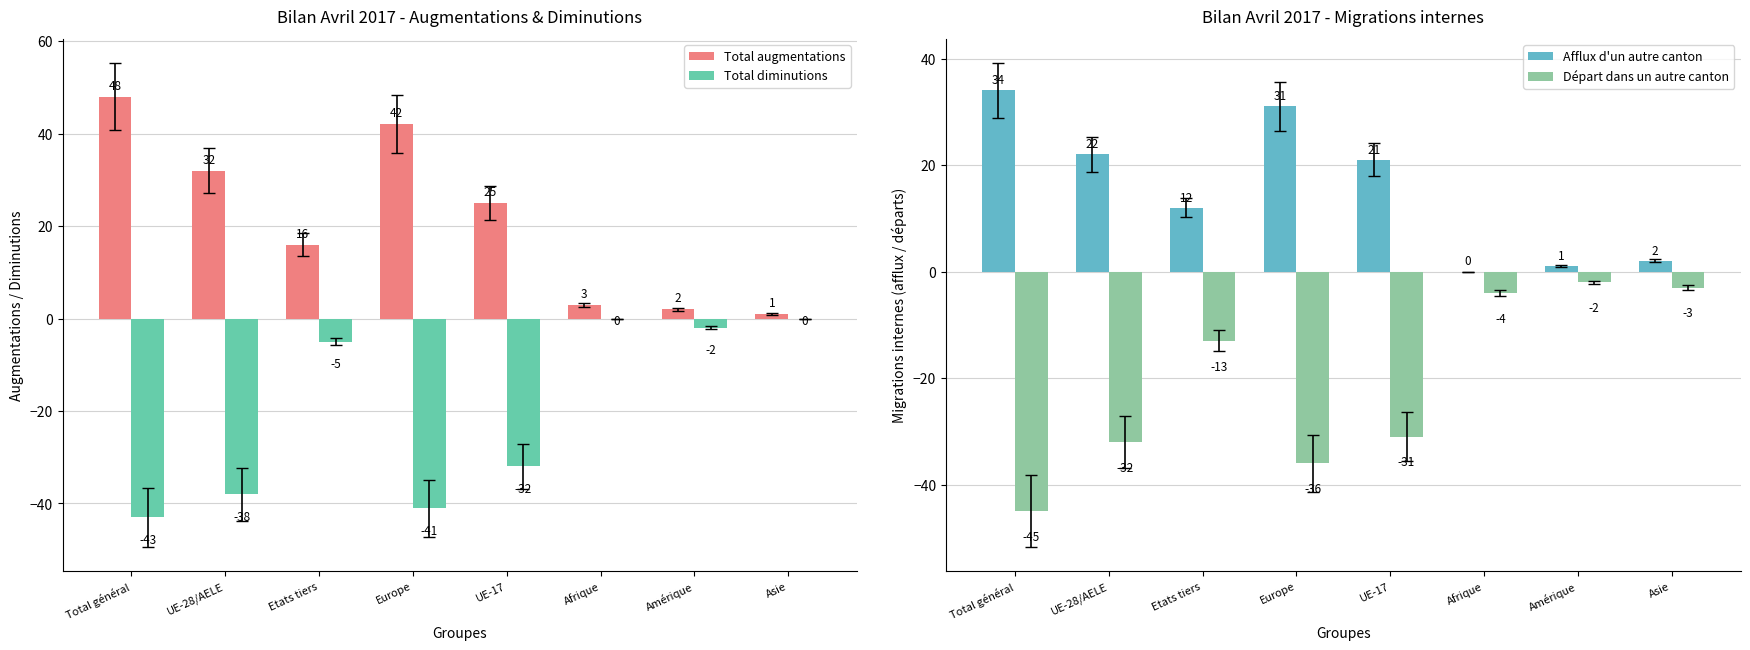

How many groups of bars are there?

8